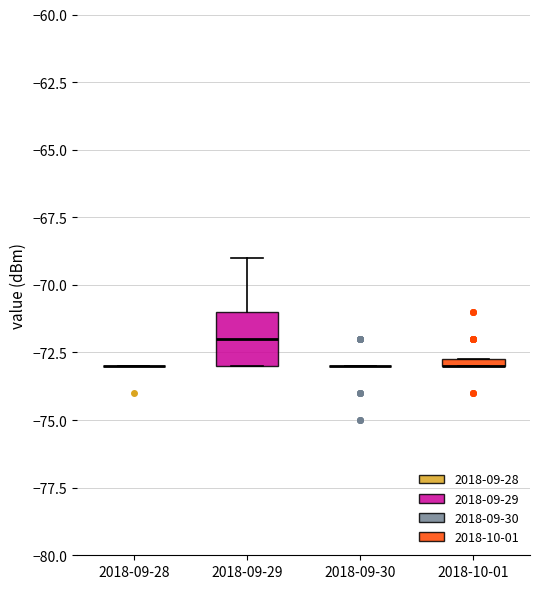

Comparing the boxes themselves (not the whiskers), which one is the tallest?

2018-09-29